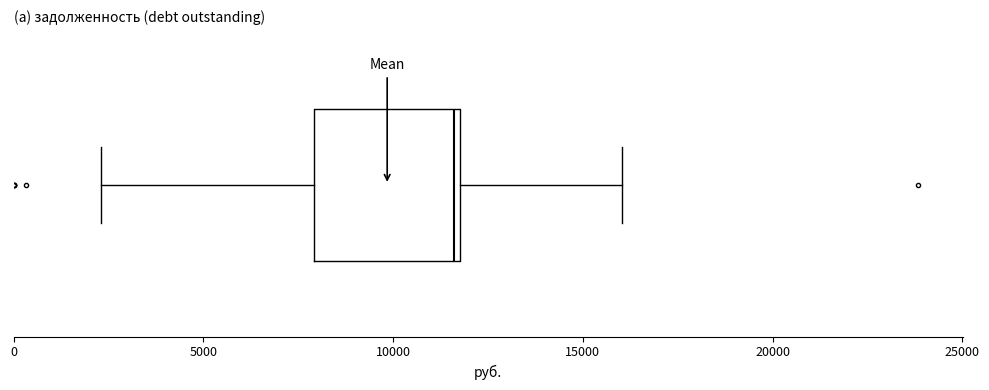

Transcribe this box plot: give where the median line is, the range the box spans, and where the two whiskers end, as read against the x-axis. The values are not printed on the chart, so give them approximately, as read against the axis.

median 11500, box 8000 to 12000, whiskers 2500 to 16000